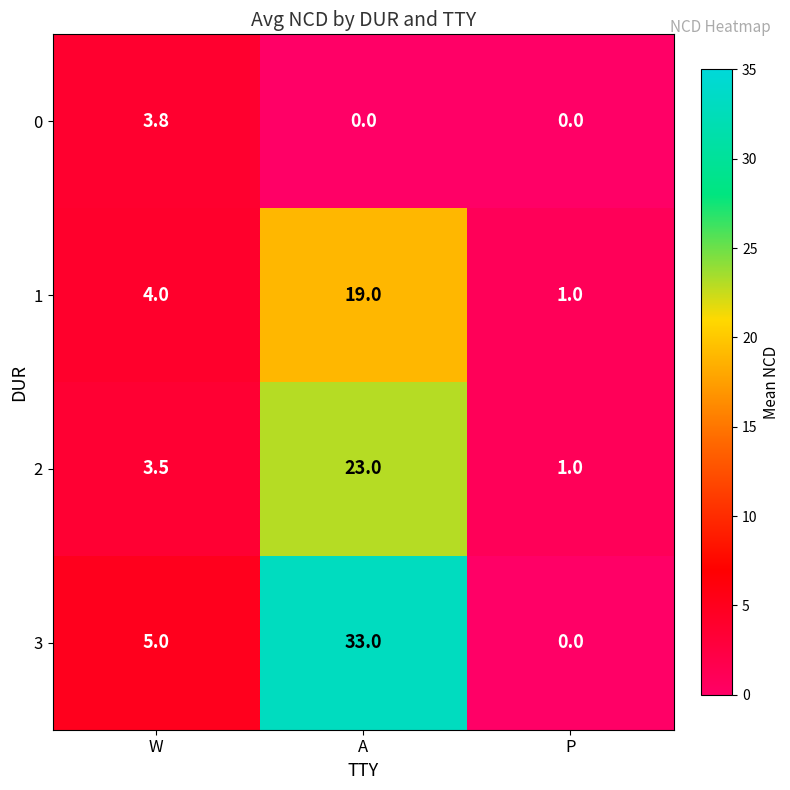

What is the spread (max minus min) of values at P?

1.0